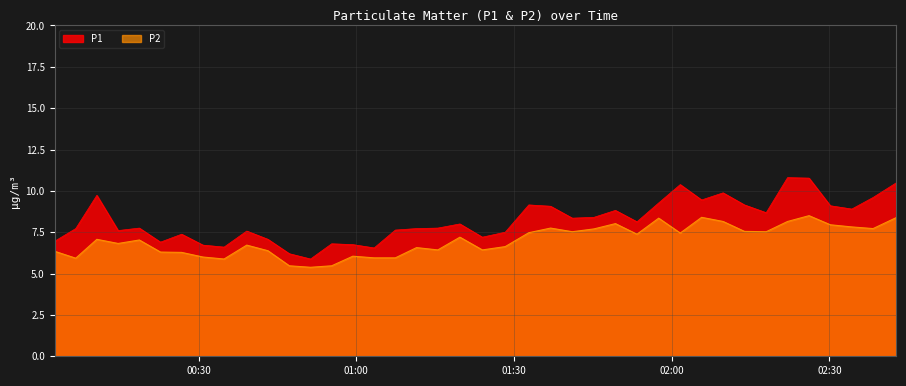

What is the difference between the P1 values at 2022-07-29T02:05:41 and 2022-07-29T00:30:49?

2.7